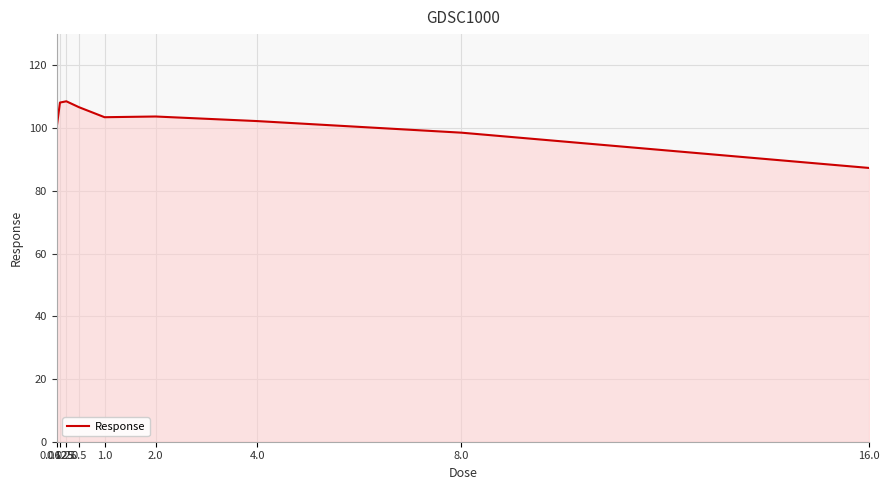

At which label is the value closest to 97?

8.0